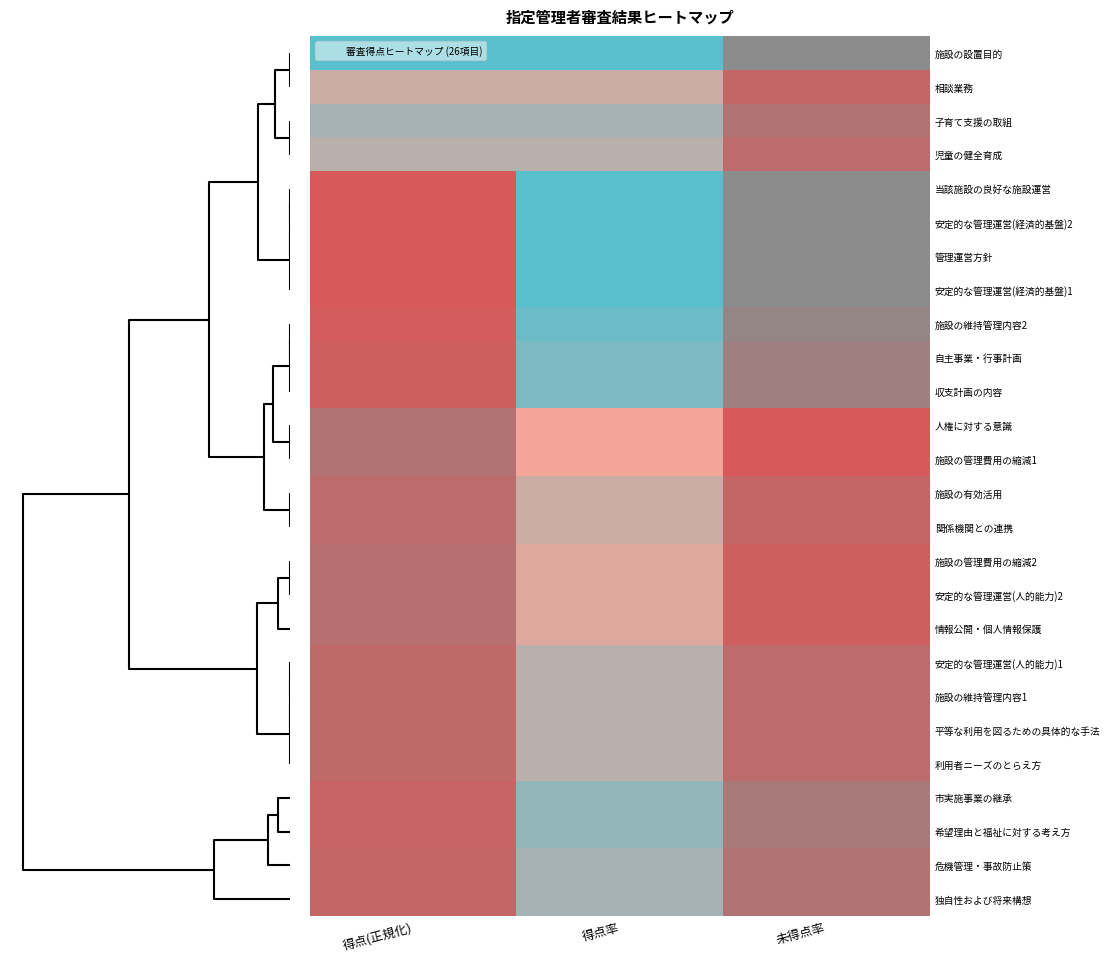

How many categories are shown in the chart?

3